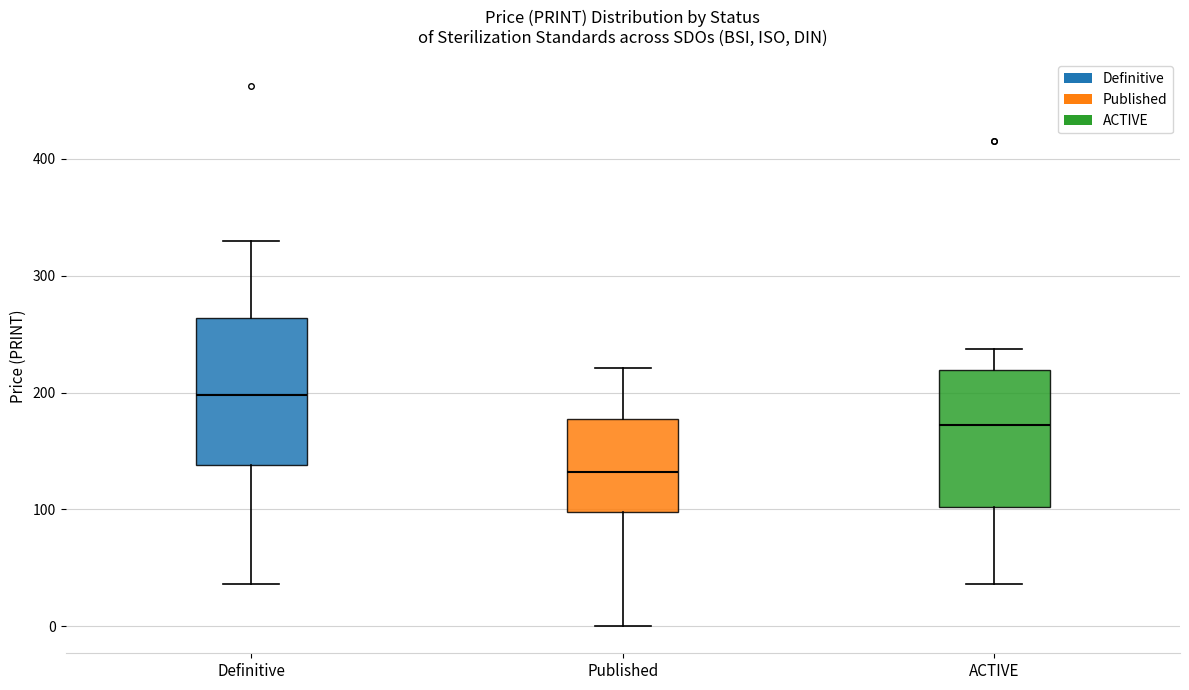

Where does the median line of the box for Published sit on the y-axis? The values are not printed on the chart, so give them approximately, as read against the axis.

130